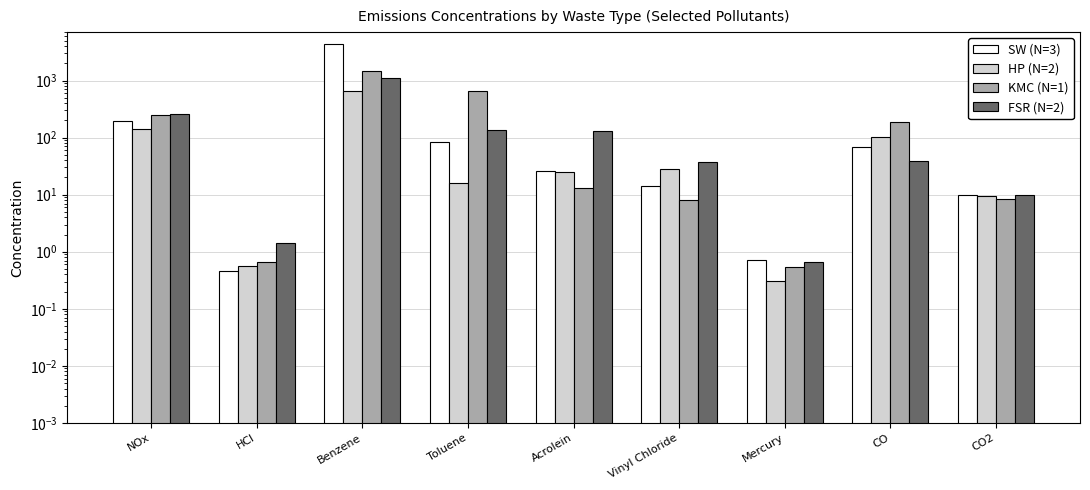

The value of KMC (N=1) at Mercury is 0.9. True or false?

False